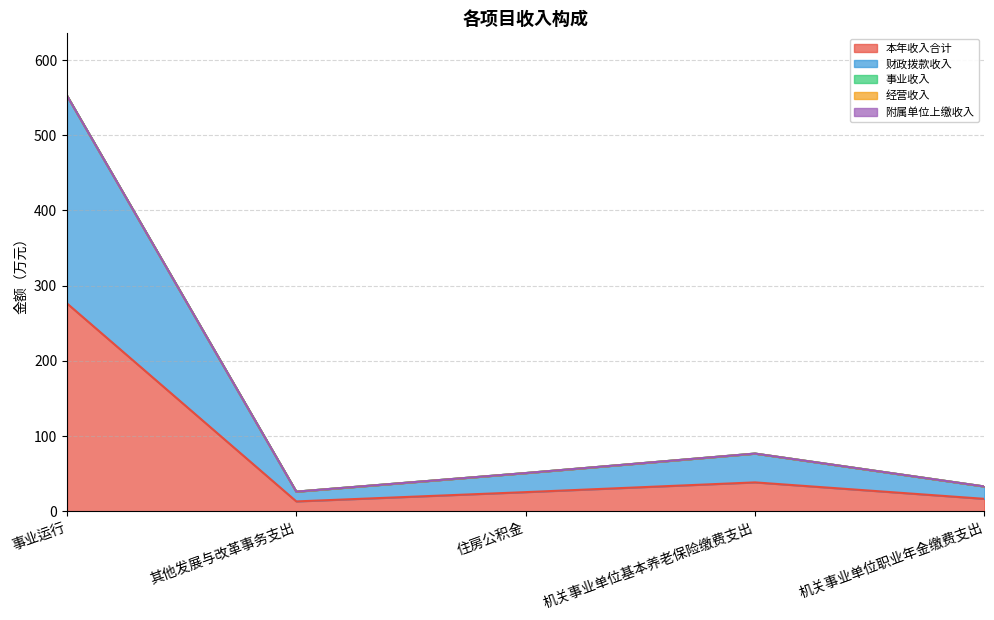

What value does the 财政拨款收入 series have at 机关事业单位基本养老保险缴费支出?

38.3